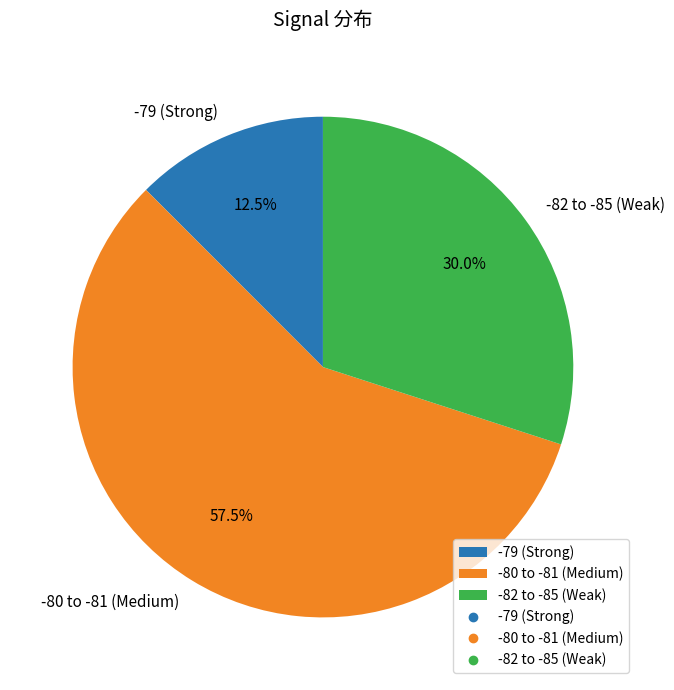

What is the total percentage of -80 to -81 (Medium) and -79 (Strong)?

70.0%